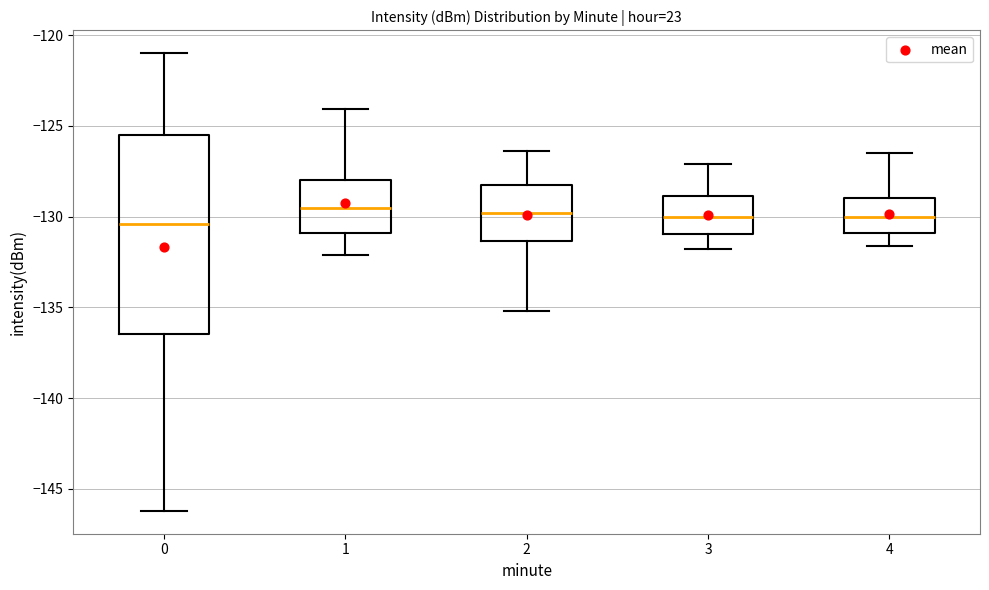

Reading left to right, read every box against the y-axis: the position of its median line, the range the box covers, and the ends of its whiskers. The values are not printed on the chart, so give them approximately, as read against the axis.

0: median -130.5, box -136.5 to -125.5, whiskers -146.0 to -121.0
1: median -129.5, box -131.0 to -128.0, whiskers -132.0 to -124.0
2: median -130.0, box -131.5 to -128.0, whiskers -135.0 to -126.5
3: median -130.0, box -131.0 to -129.0, whiskers -132.0 to -127.0
4: median -130.0, box -131.0 to -129.0, whiskers -131.5 to -126.5